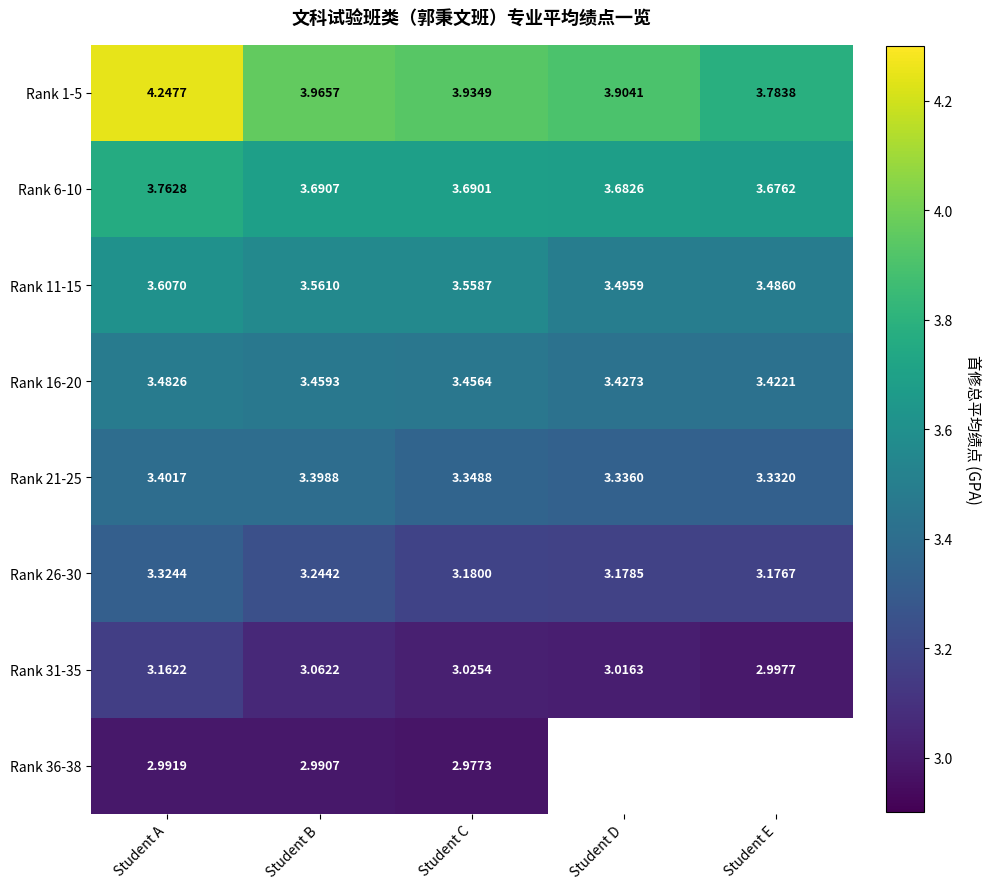

Is the value of Rank 31-35 at Student A greater than the value of Rank 11-15 at Student A?

No